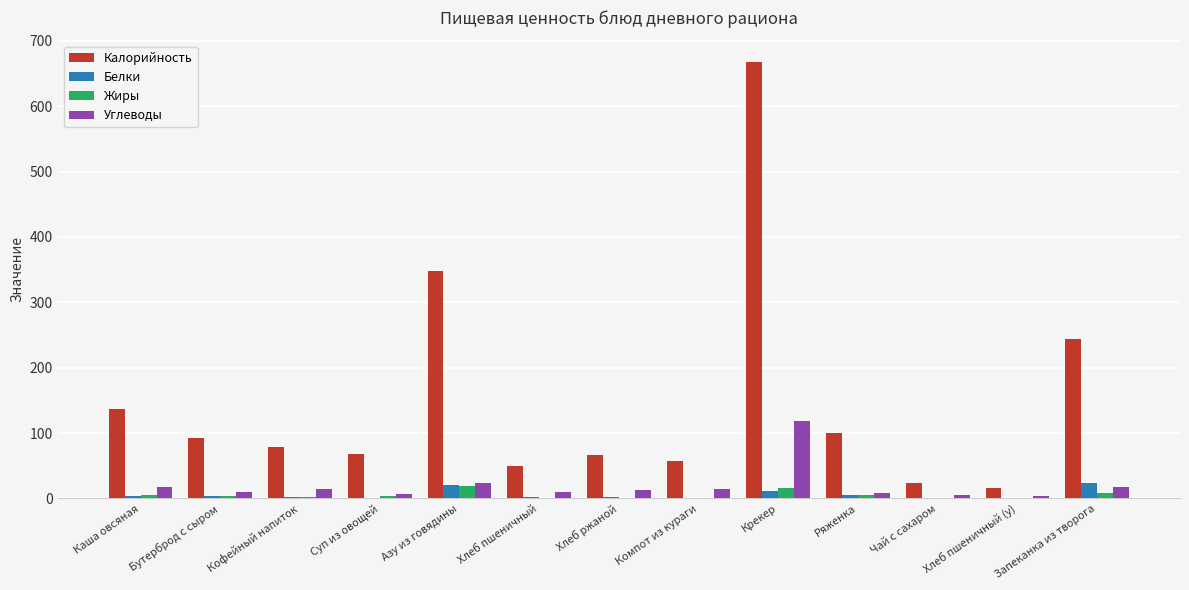

Is it true that Жиры equals 8.6 at Запеканка из творога?

True